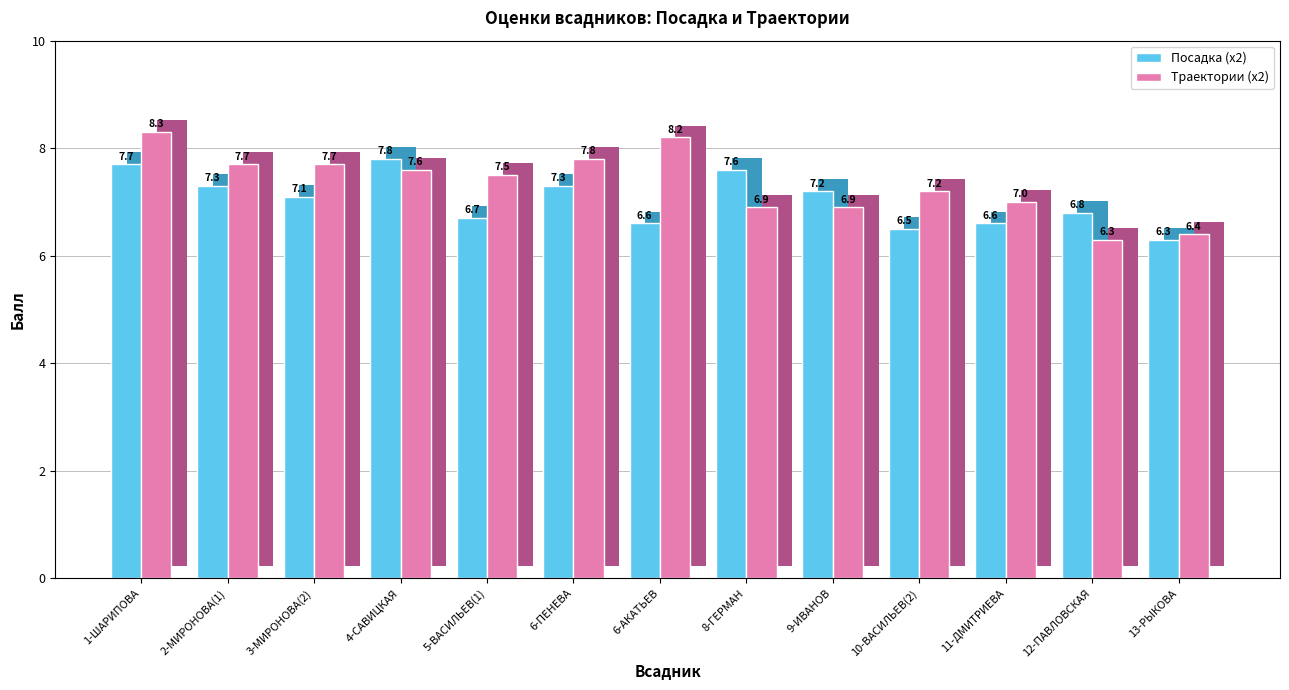

What is the difference between the maximum and minimum values in the Посадка (х2) series?

1.5